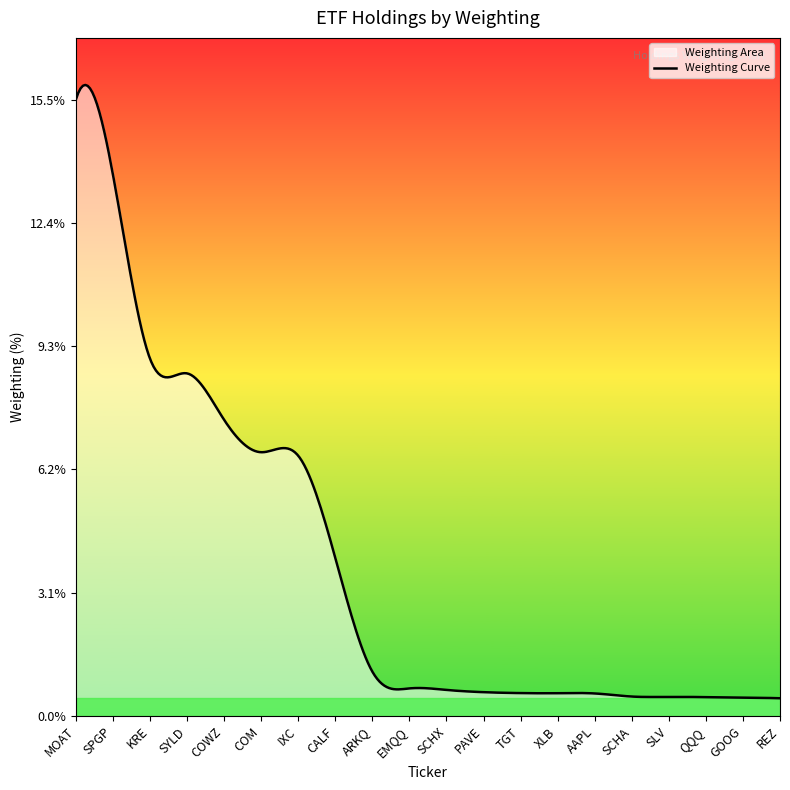

List the labels in order of value, largest first.

MOAT, SPGP, KRE, SYLD, COWZ, COM, IXC, CALF, ARKQ, EMQQ, SCHX, PAVE, TGT, XLB, AAPL, SCHA, SLV, QQQ, GOOG, REZ